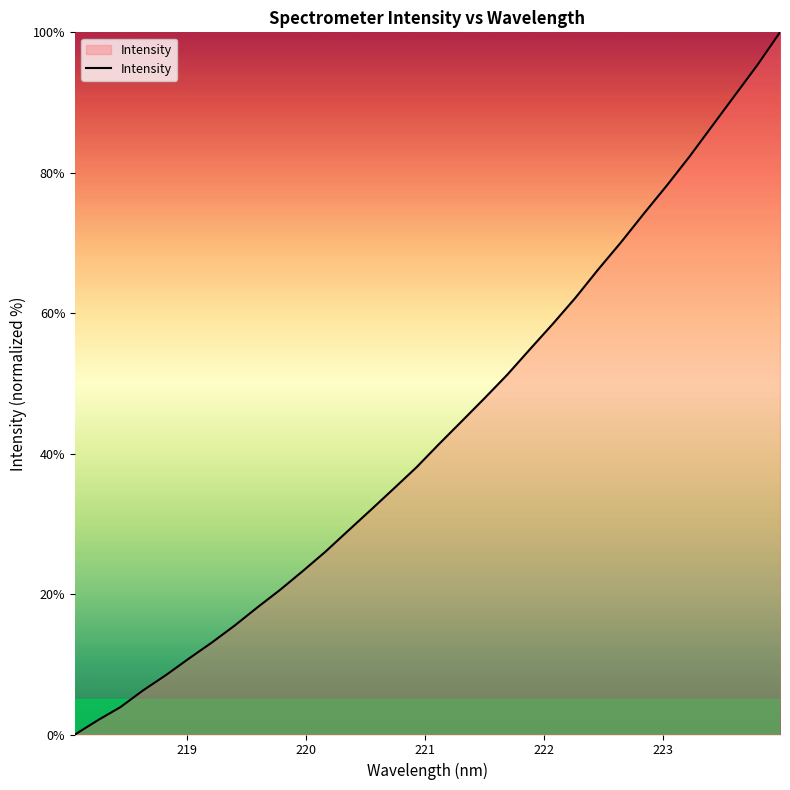

What is the difference between the maximum and minimum values?

100.0